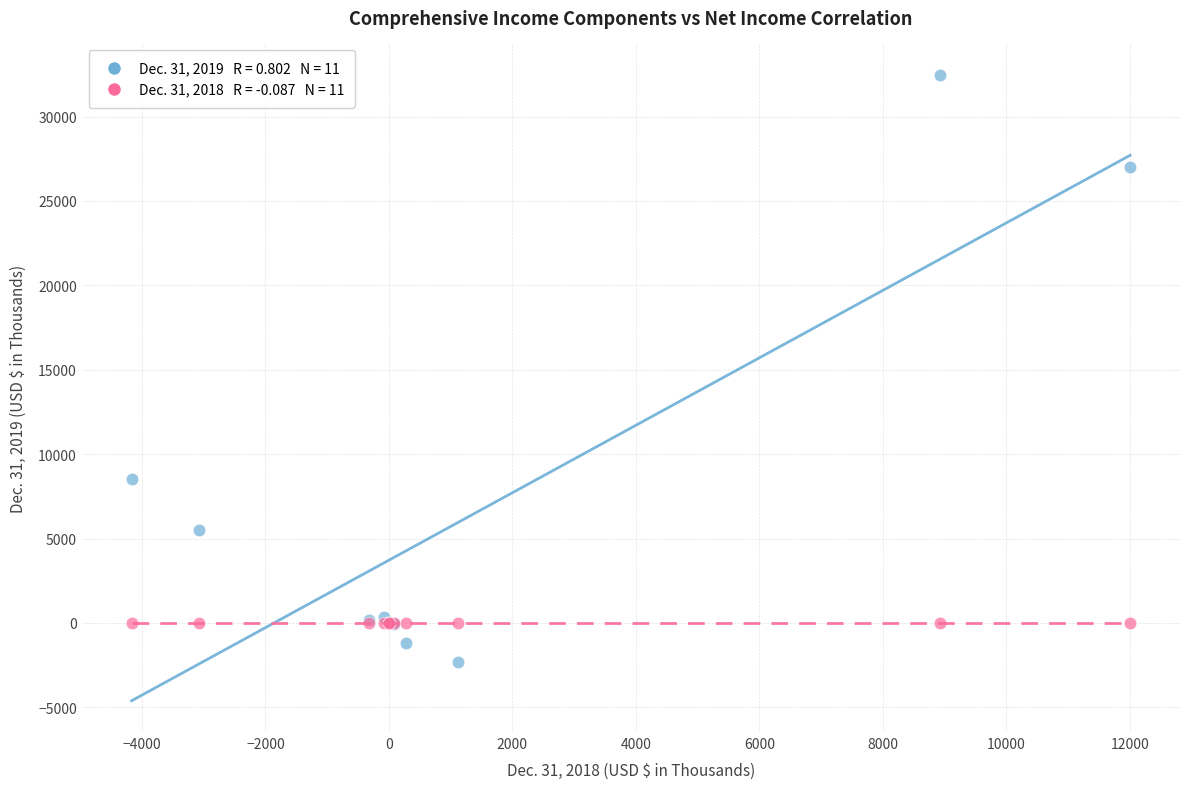

Across all series, what Y value is closest to 15091?

8498